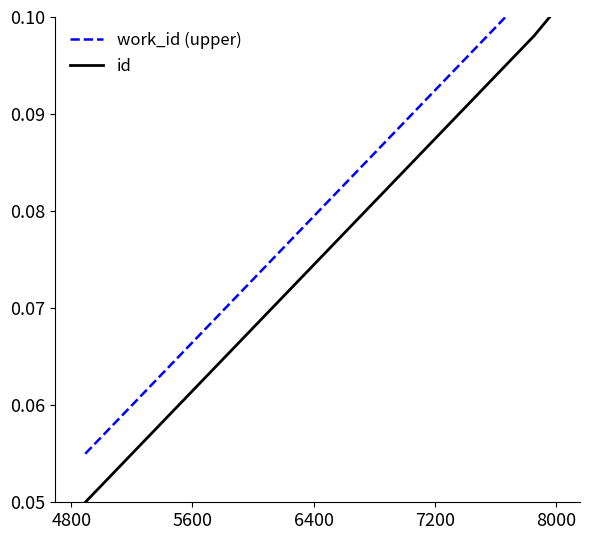

What is the value of the work_id (upper) point at the 2nd from the left?

0.1